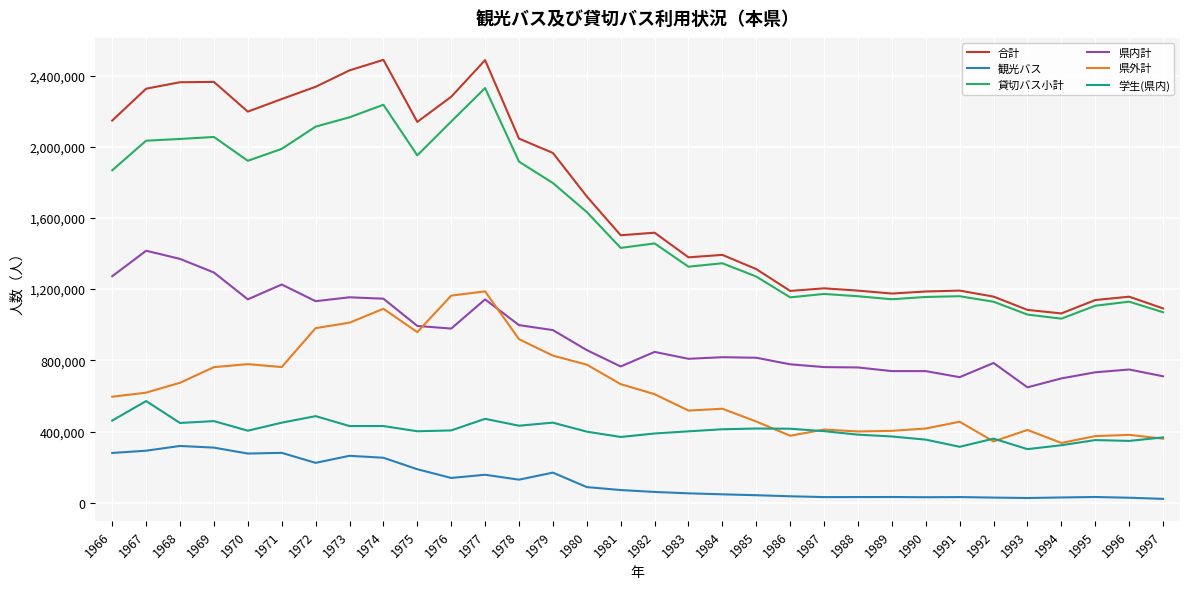

How many distinct data groups are displayed?

6